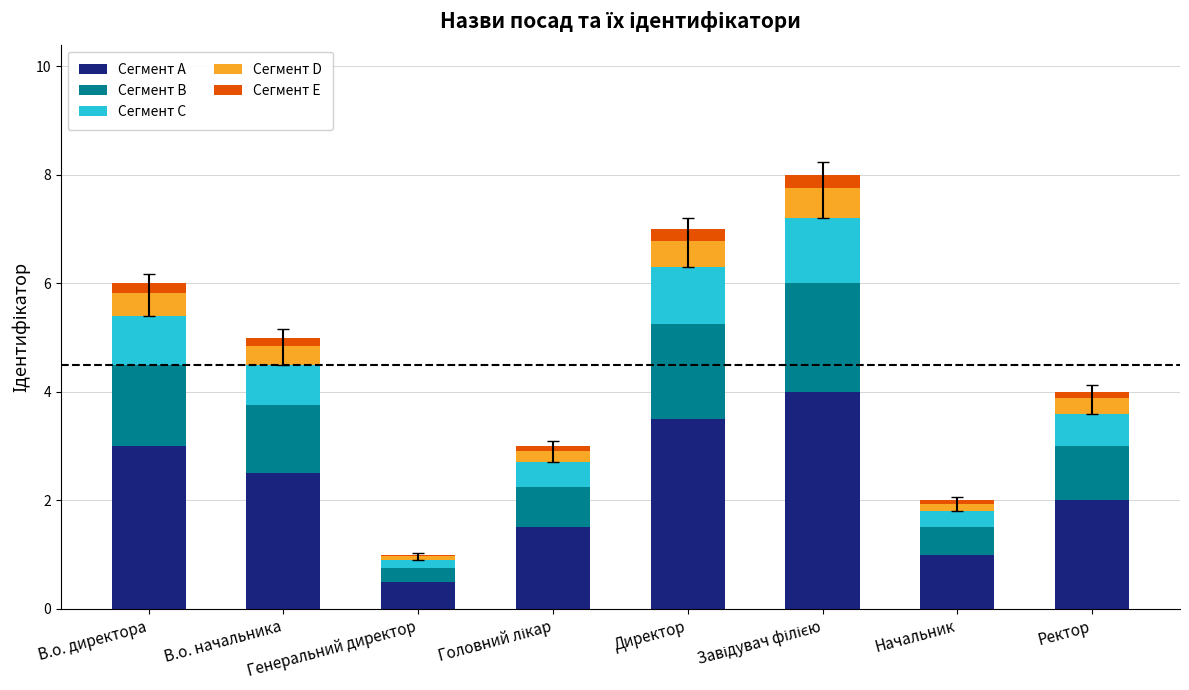

Which series has the largest total across all categories?

Сегмент A